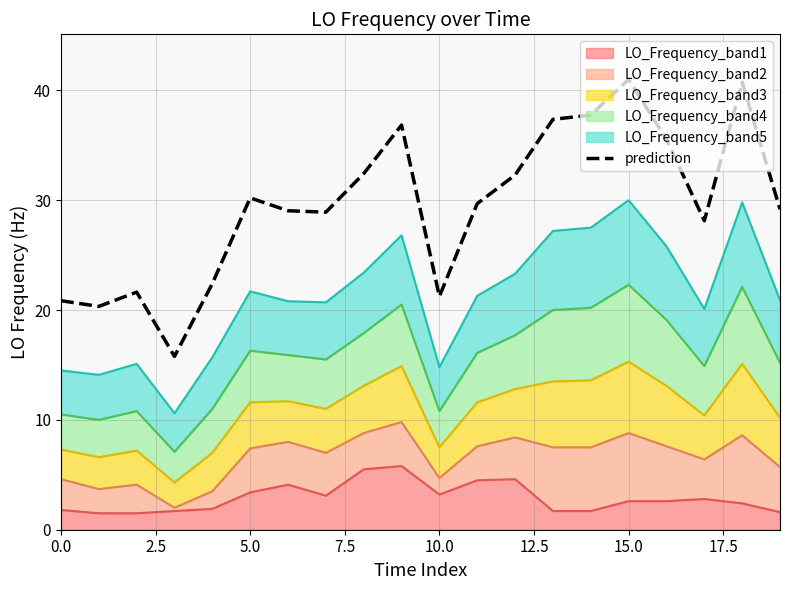

What is the average value?

29.6